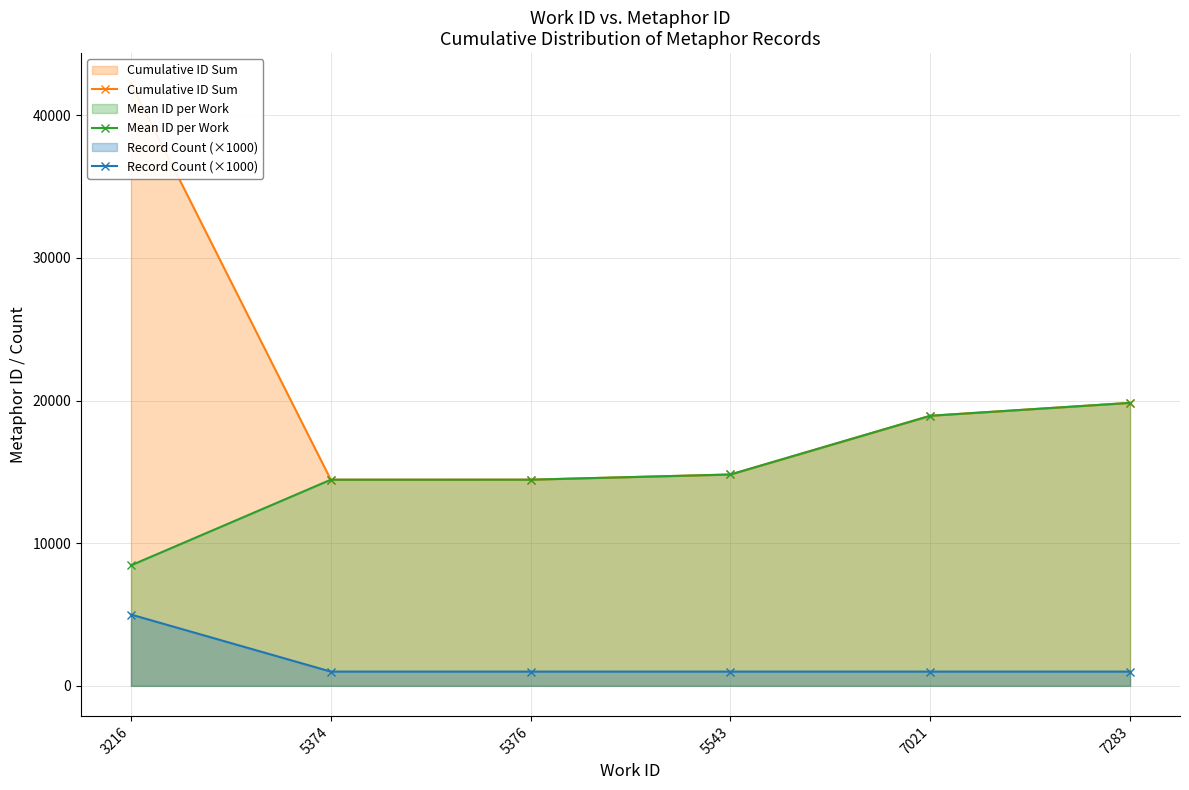

True or false: Mean ID per Work has a value of 14818.0 at 5543.

True